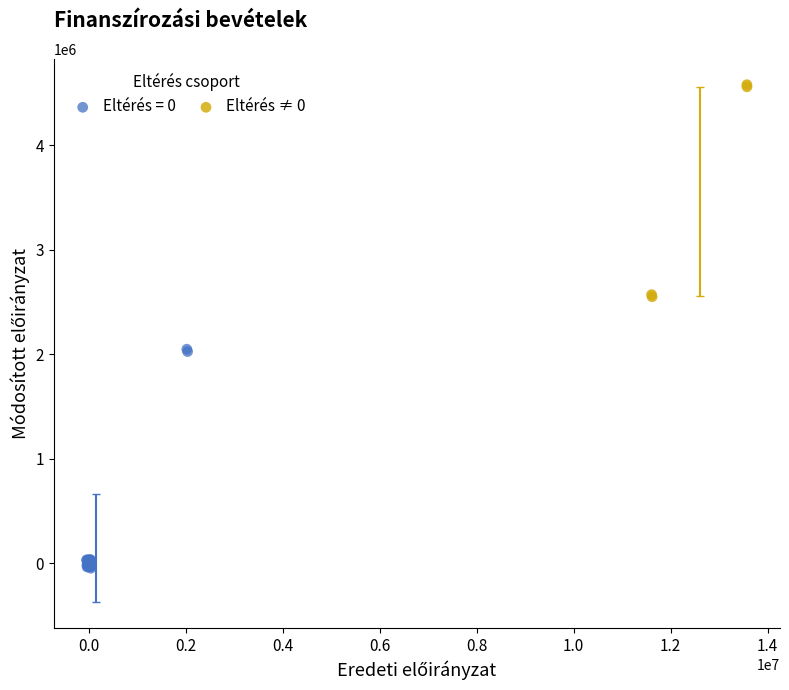

Which series reaches the minimum Y coordinate?

Eltérés = 0